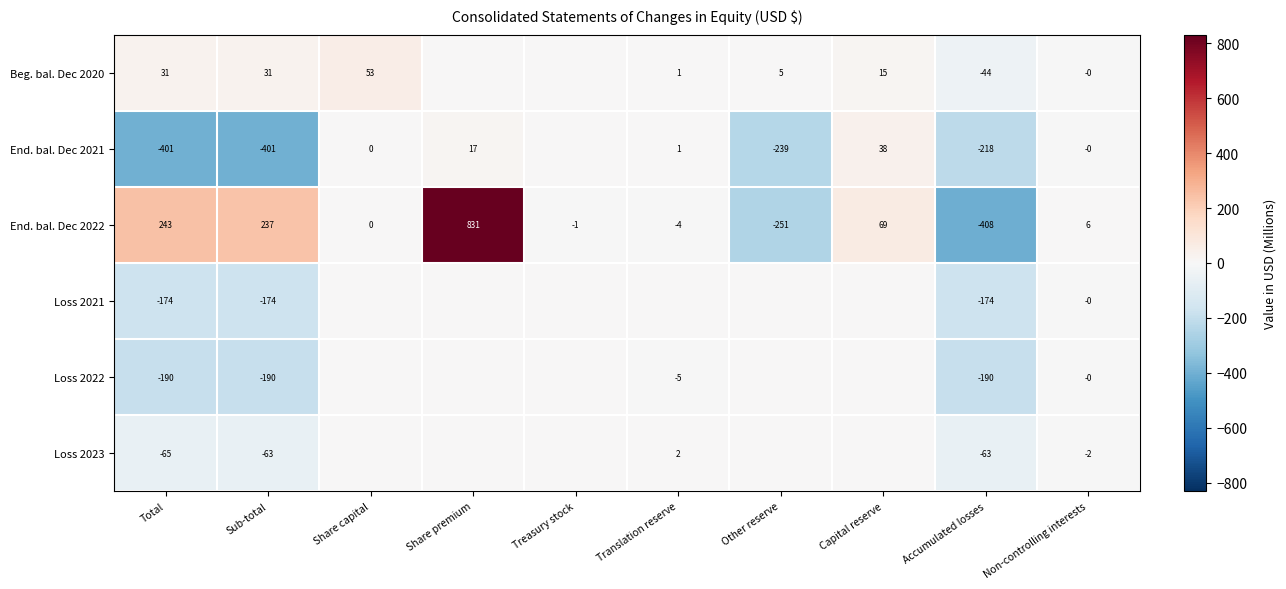

The End. bal. Dec 2022 series shows -190 at Accumulated losses. True or false?

False